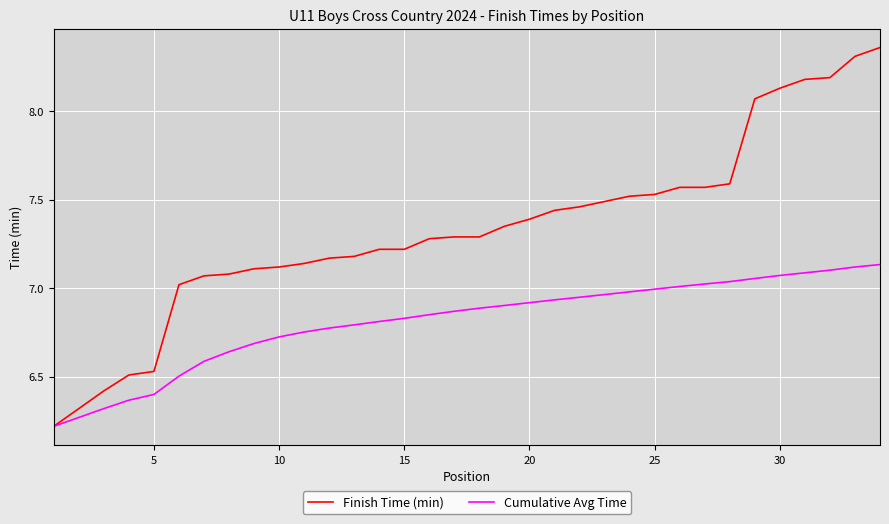

Which series has the largest total across all categories?

Finish Time (min)